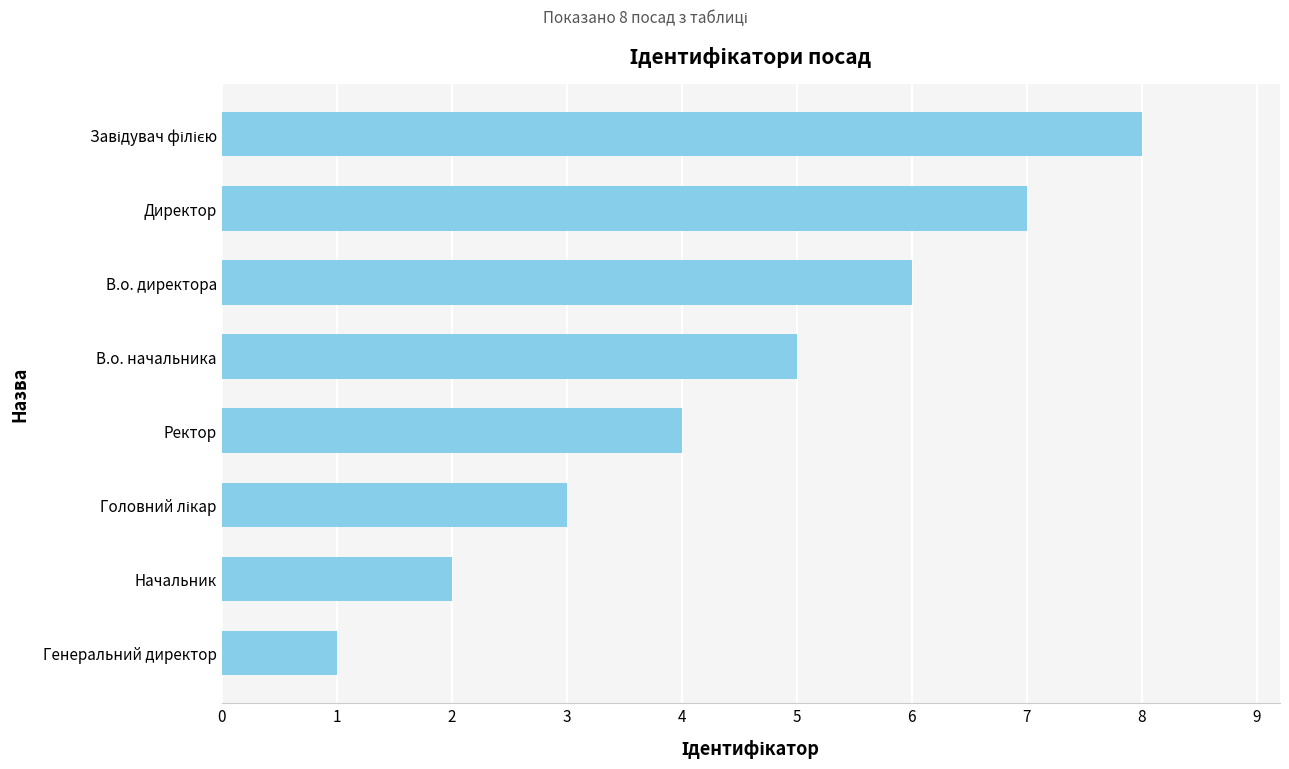

Which has a higher value, Генеральний директор or Ректор?

Ректор